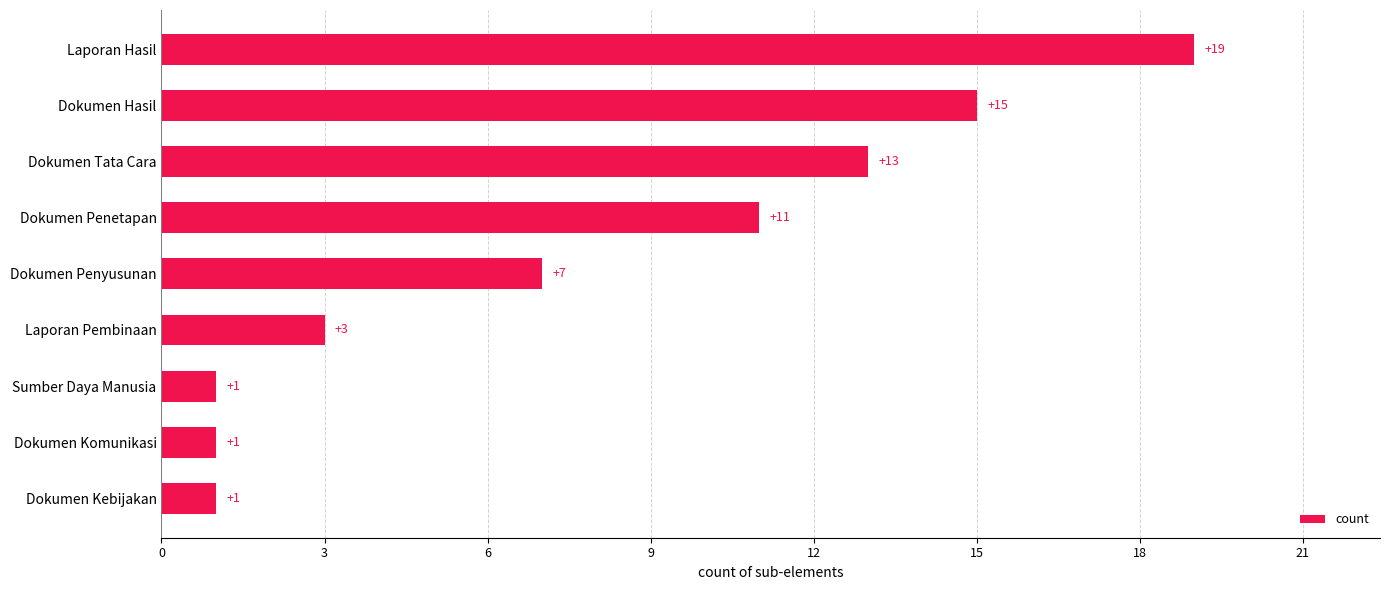

What is the ratio of the value at Laporan Hasil to the value at Sumber Daya Manusia?

19.0